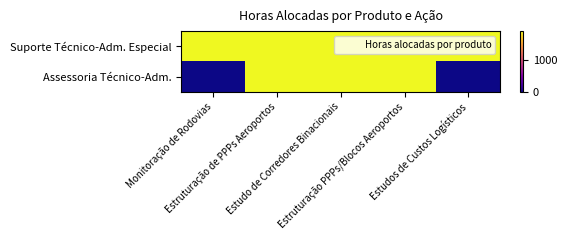

How many distinct data groups are displayed?

2